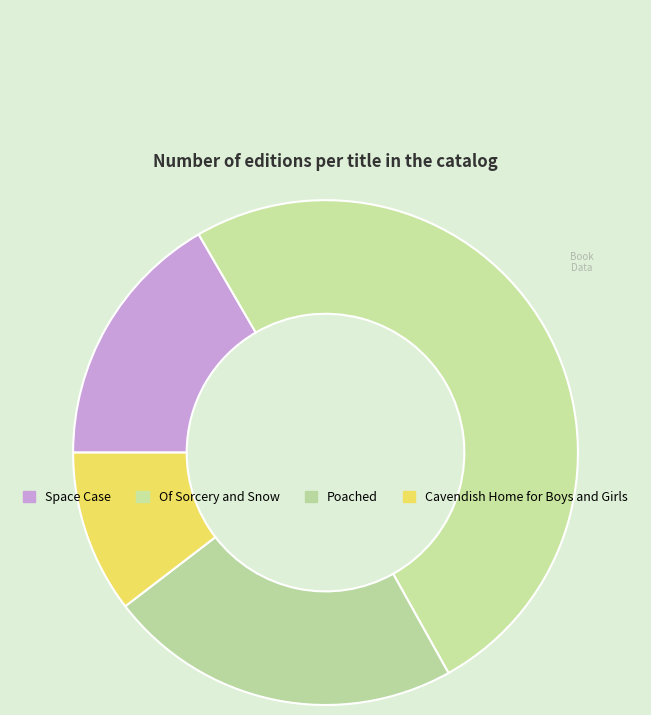

To the nearest percent, what is the combined percentage of Cavendish Home for Boys and Girls and Poached?

33%